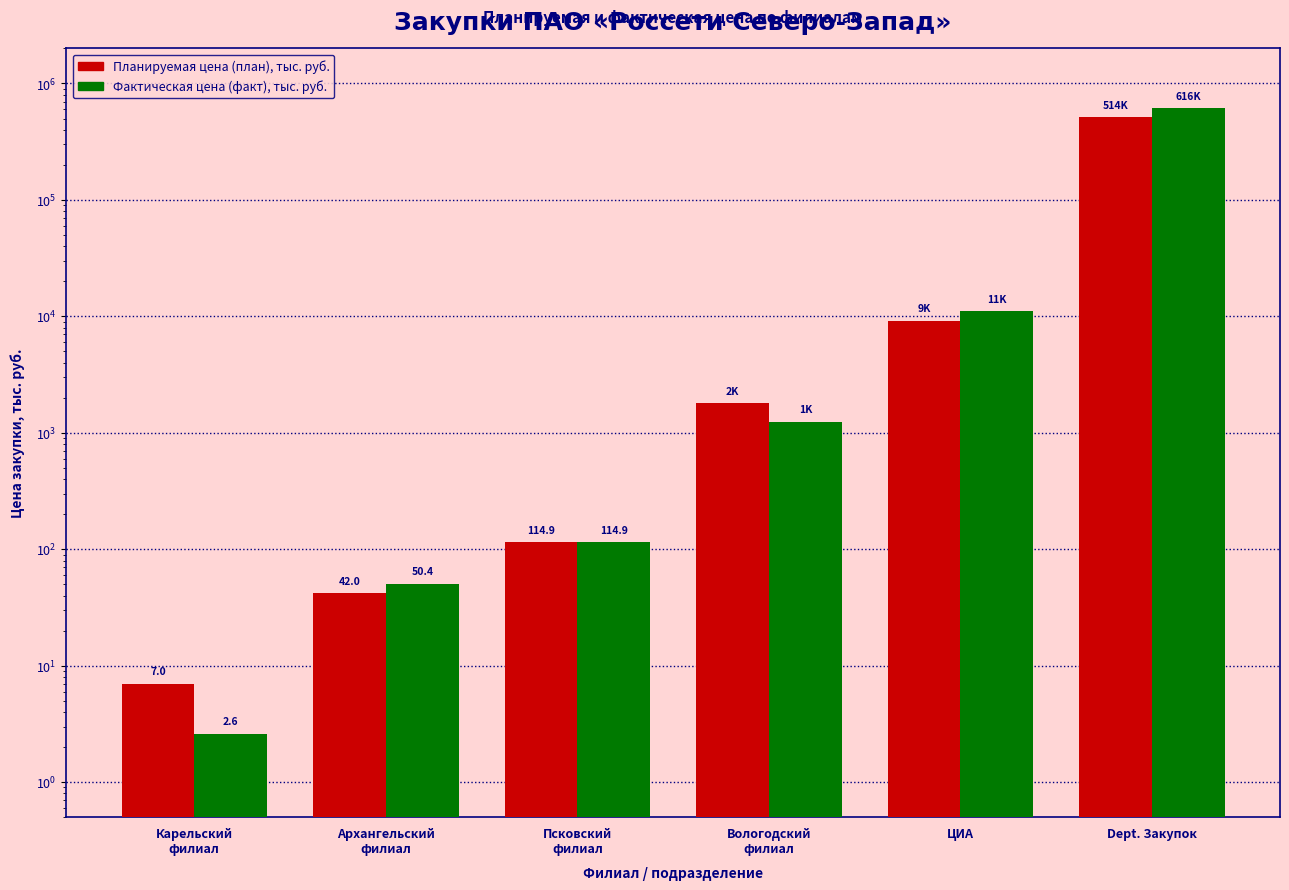

How many data points in Планируемая цена (план), тыс. руб. are above 1800?

2